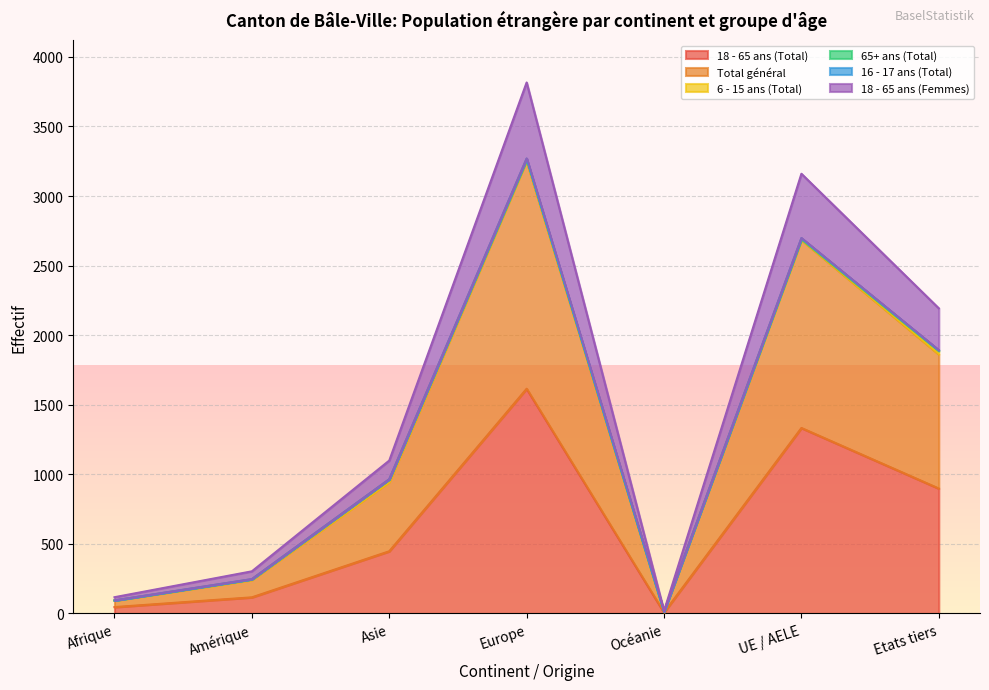

At which label does 18 - 65 ans (Total) reach its peak?

Europe